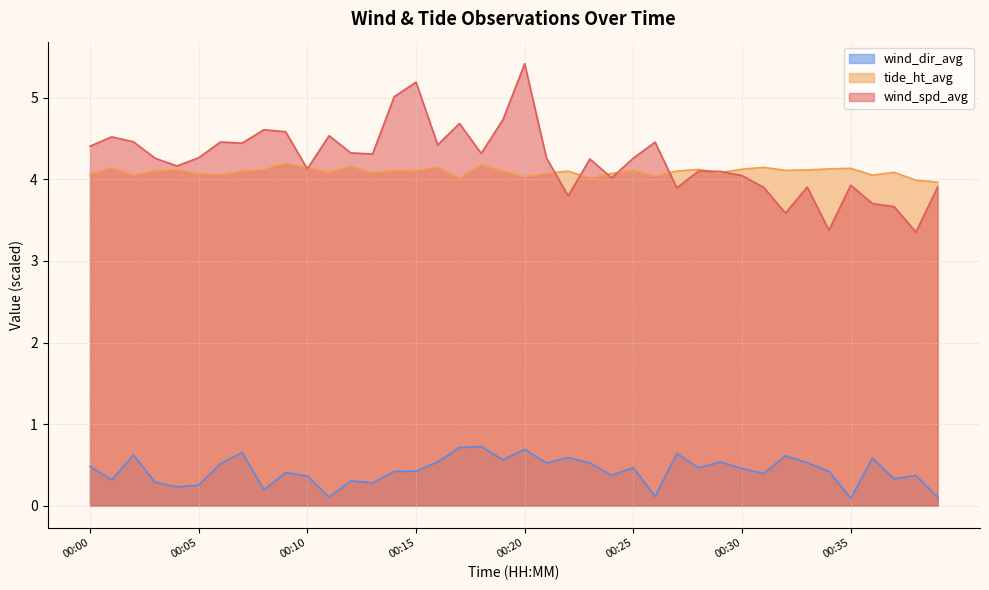

Reading left to right, what are all the values shown in this chart?

wind_spd_avg: 00:00=4.4	00:01=4.5	00:02=4.5	00:03=4.3	00:04=4.2	00:05=4.3	00:06=4.5	00:07=4.4	00:08=4.6	00:09=4.6	00:10=4.1	00:11=4.5	00:12=4.3	00:13=4.3	00:14=5.0	00:15=5.2	00:16=4.4	00:17=4.7	00:18=4.3	00:19=4.7	00:20=5.4	00:21=4.3	00:22=3.8	00:23=4.3	00:24=4.0	00:25=4.3	00:26=4.5	00:27=3.9	00:28=4.1	00:29=4.1	00:30=4.0	00:31=3.9	00:32=3.6	00:33=3.9	00:34=3.4	00:35=3.9	00:36=3.7	00:37=3.7	00:38=3.4	00:39=3.9
tide_ht_avg: 00:00=4.1	00:01=4.1	00:02=4.1	00:03=4.1	00:04=4.1	00:05=4.1	00:06=4.1	00:07=4.1	00:08=4.1	00:09=4.2	00:10=4.1	00:11=4.1	00:12=4.2	00:13=4.1	00:14=4.1	00:15=4.1	00:16=4.2	00:17=4.0	00:18=4.2	00:19=4.1	00:20=4.0	00:21=4.1	00:22=4.1	00:23=4.0	00:24=4.1	00:25=4.1	00:26=4.0	00:27=4.1	00:28=4.1	00:29=4.1	00:30=4.1	00:31=4.1	00:32=4.1	00:33=4.1	00:34=4.1	00:35=4.1	00:36=4.1	00:37=4.1	00:38=4.0	00:39=4.0
wind_dir_avg: 00:00=0.5	00:01=0.3	00:02=0.6	00:03=0.3	00:04=0.2	00:05=0.3	00:06=0.5	00:07=0.7	00:08=0.2	00:09=0.4	00:10=0.4	00:11=0.1	00:12=0.3	00:13=0.3	00:14=0.4	00:15=0.4	00:16=0.5	00:17=0.7	00:18=0.7	00:19=0.6	00:20=0.7	00:21=0.5	00:22=0.6	00:23=0.5	00:24=0.4	00:25=0.5	00:26=0.1	00:27=0.6	00:28=0.5	00:29=0.5	00:30=0.5	00:31=0.4	00:32=0.6	00:33=0.5	00:34=0.4	00:35=0.1	00:36=0.6	00:37=0.3	00:38=0.4	00:39=0.1